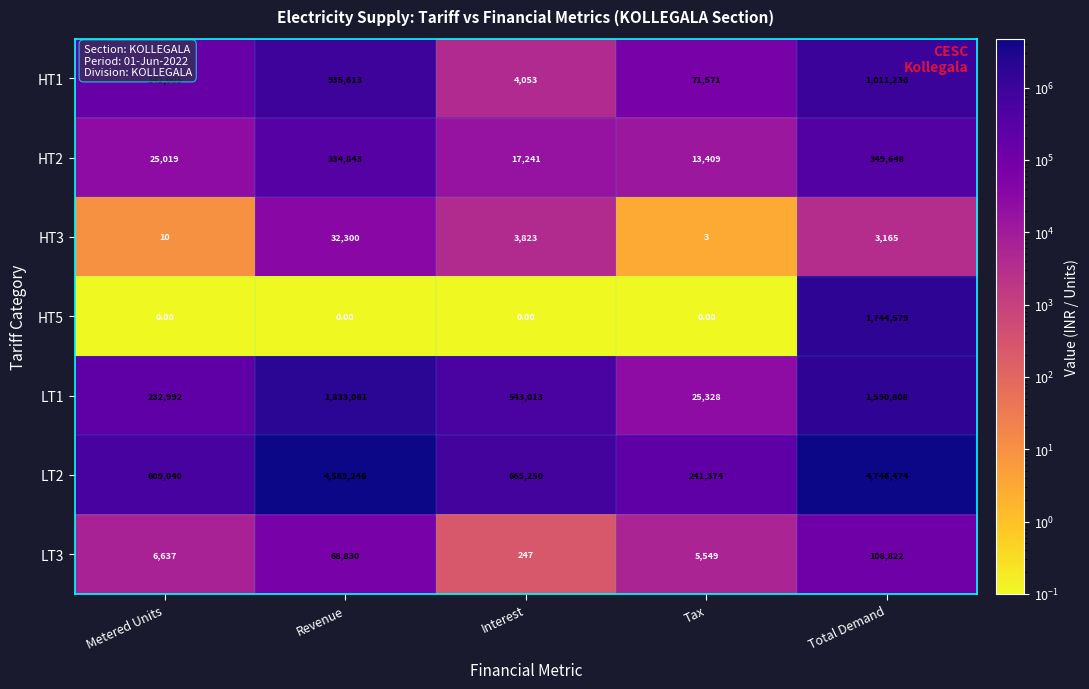

What is the difference between the highest and lowest values at Total Demand?

4743309